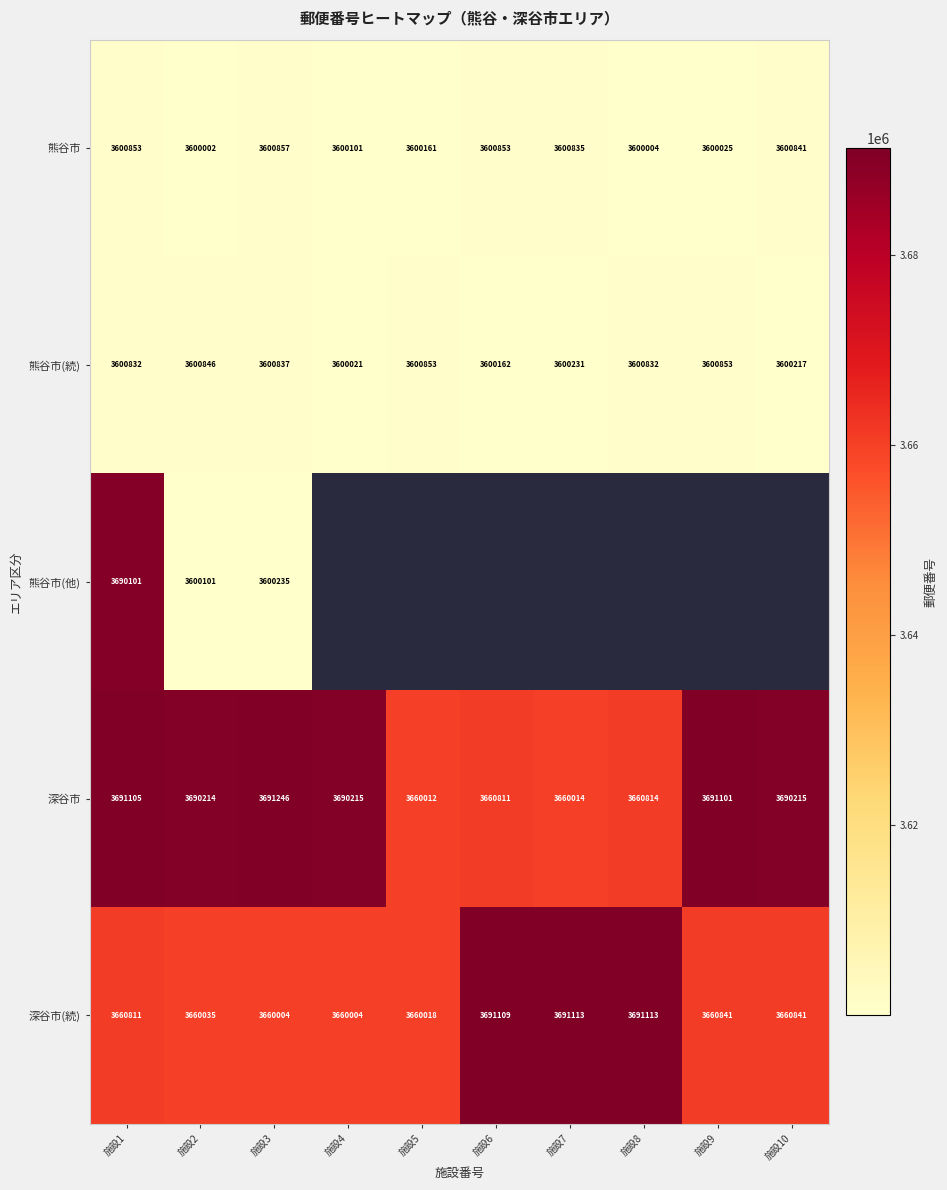

At which category is the sum across all series the highest?

施設1